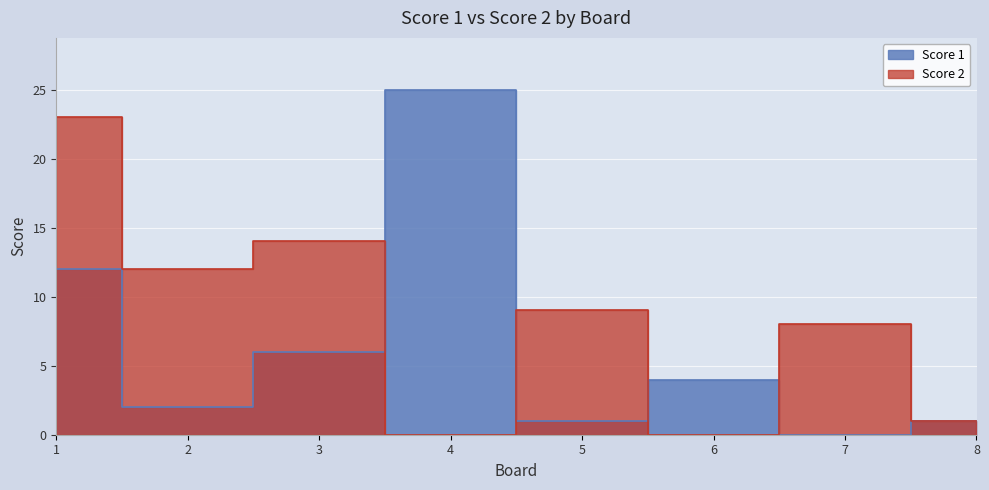

At how many categories does at least one series exceed 7?

6